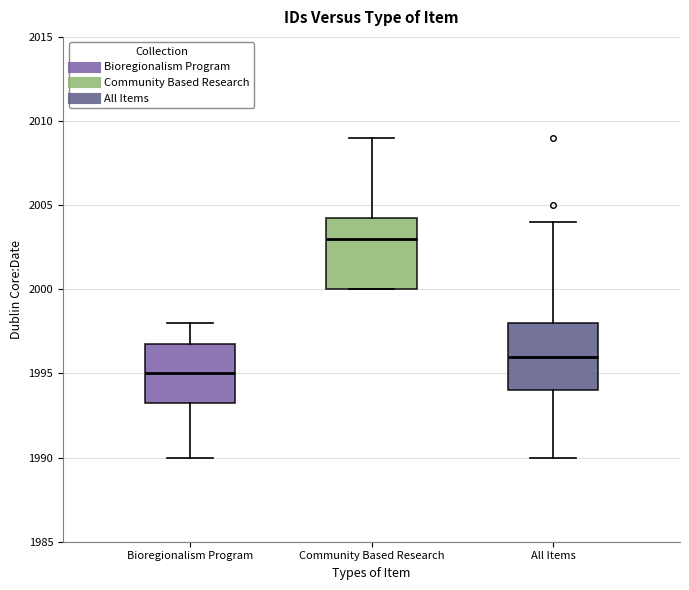

Where is the upper edge of the box for Community Based Research on the y-axis? The values are not printed on the chart, so give them approximately, as read against the axis.

2004.5